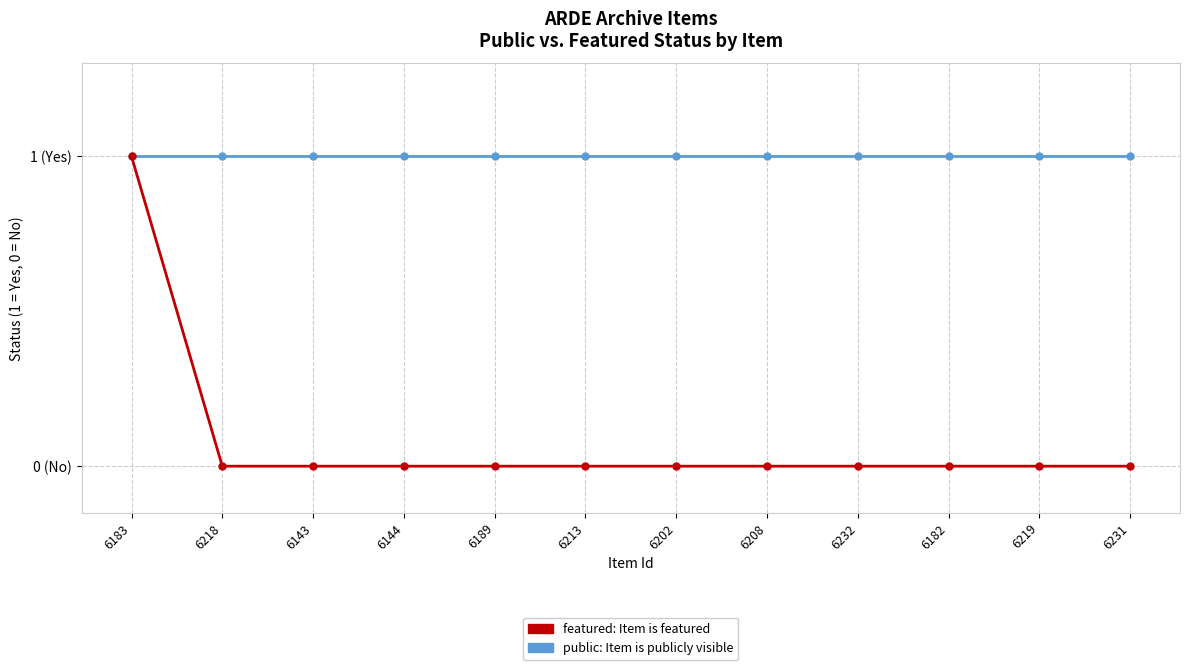

At which category is the sum across all series the highest?

6183